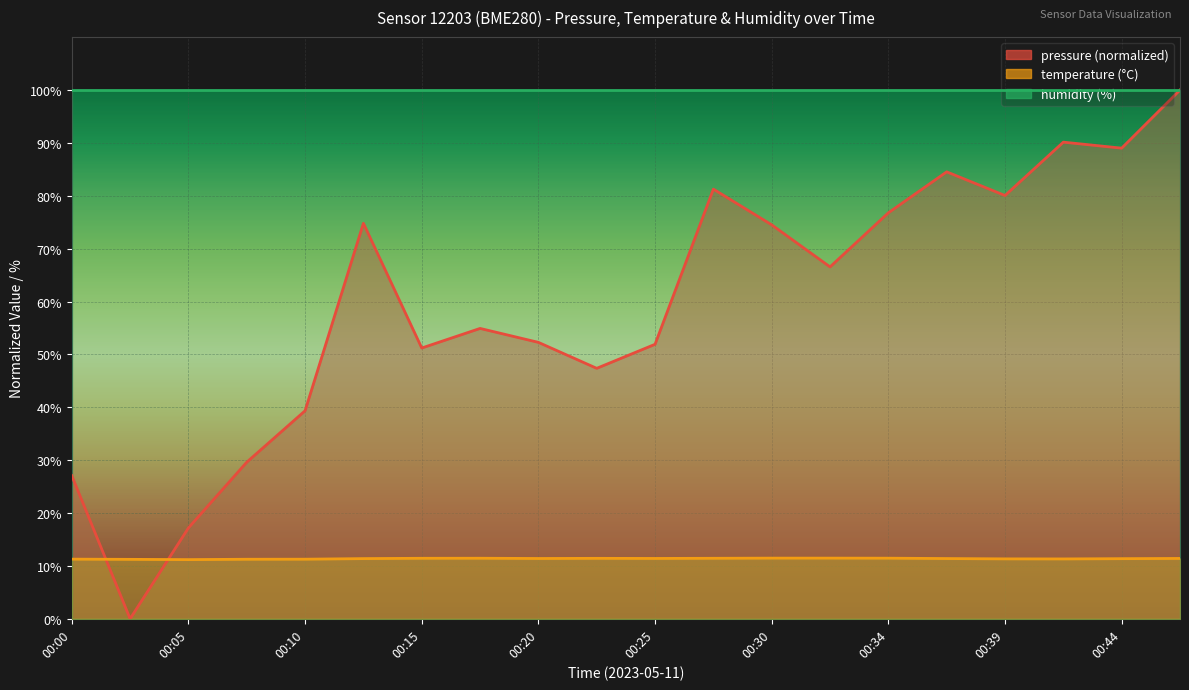

Where do temperature and pressure first cross each other?

00:00 and 00:03